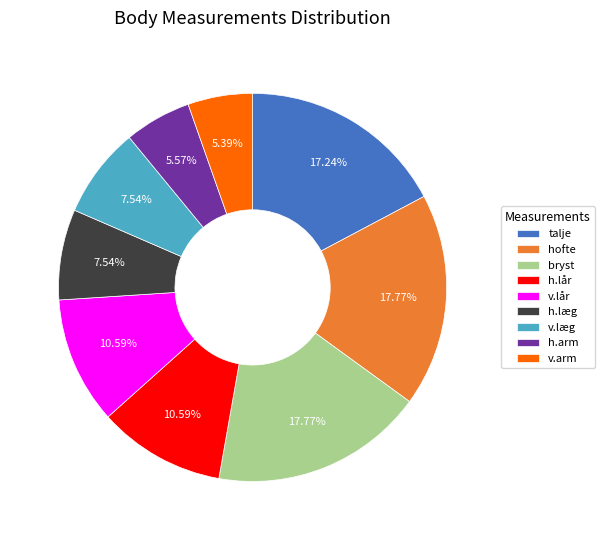

Is the sum of h.læg and v.lår greater than half?

No